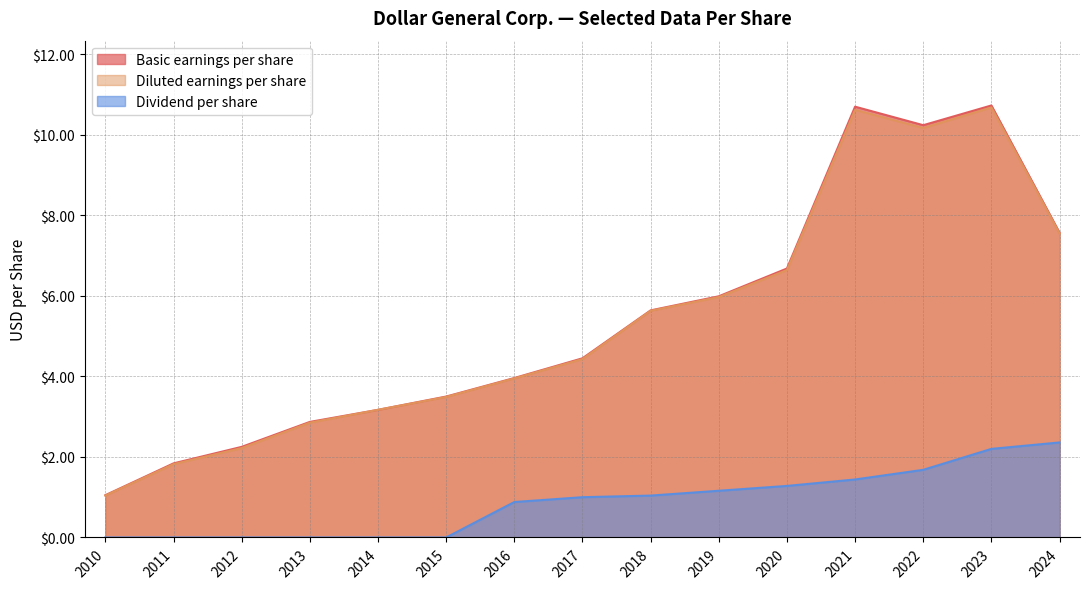

What are all the series names shown in the legend?

Basic earnings per share, Diluted earnings per share, Dividend per share